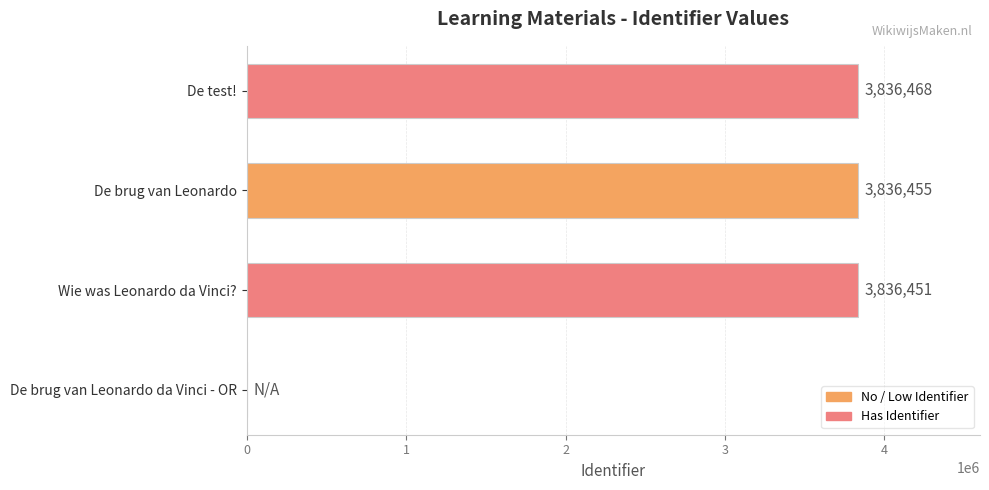

What is the average value?

2877344